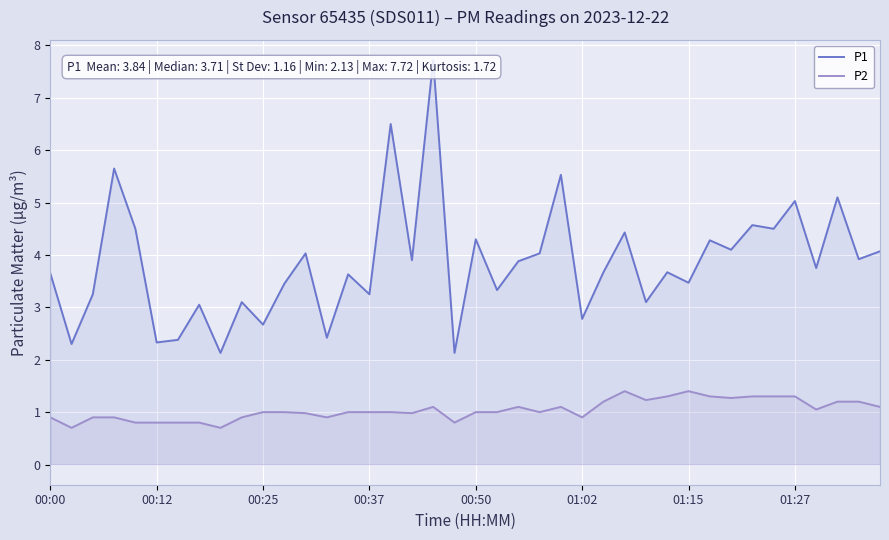

True or false: P2 has a value of 1.3 at 00:12.

False